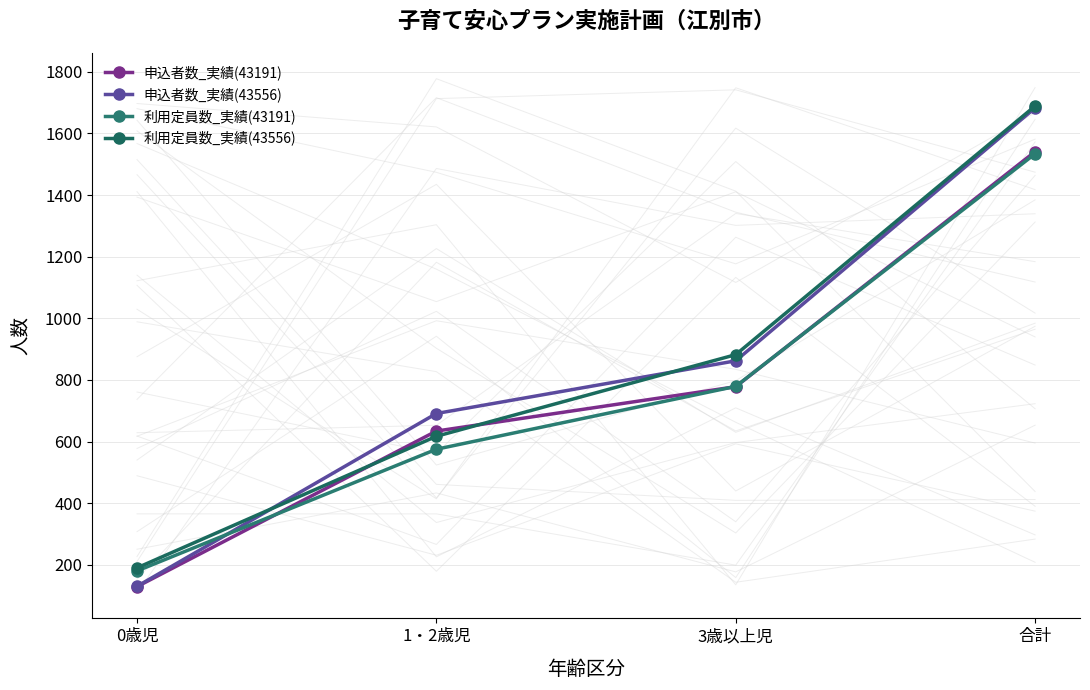

Which category has the lowest value across all series?

0歳児